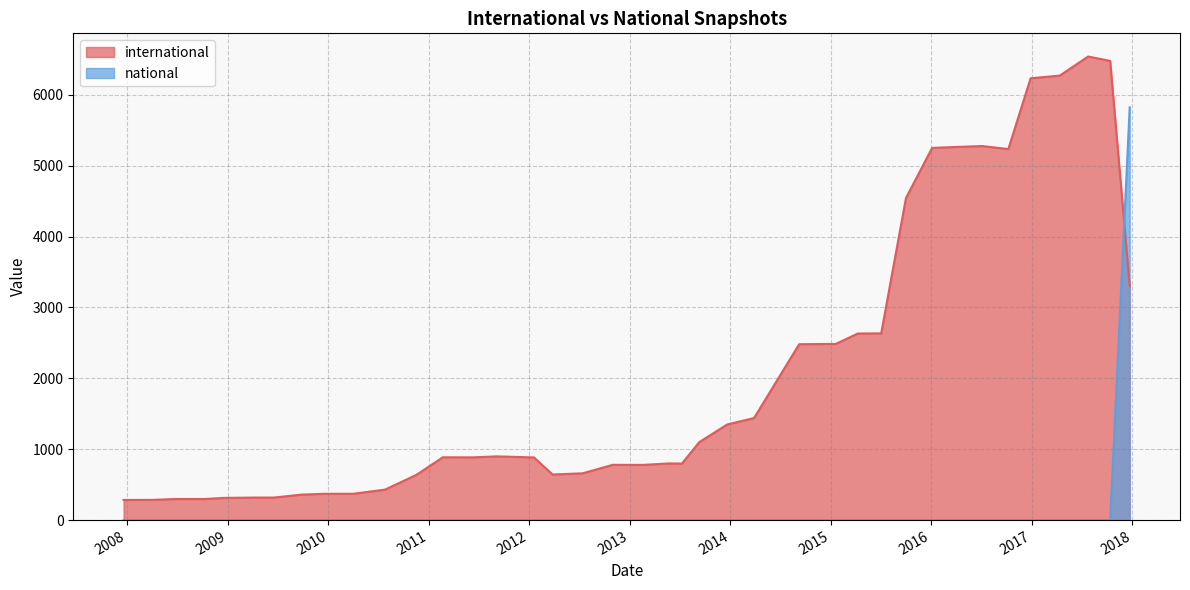

True or false: international has a value of 5276 at 2016-07-04.

True